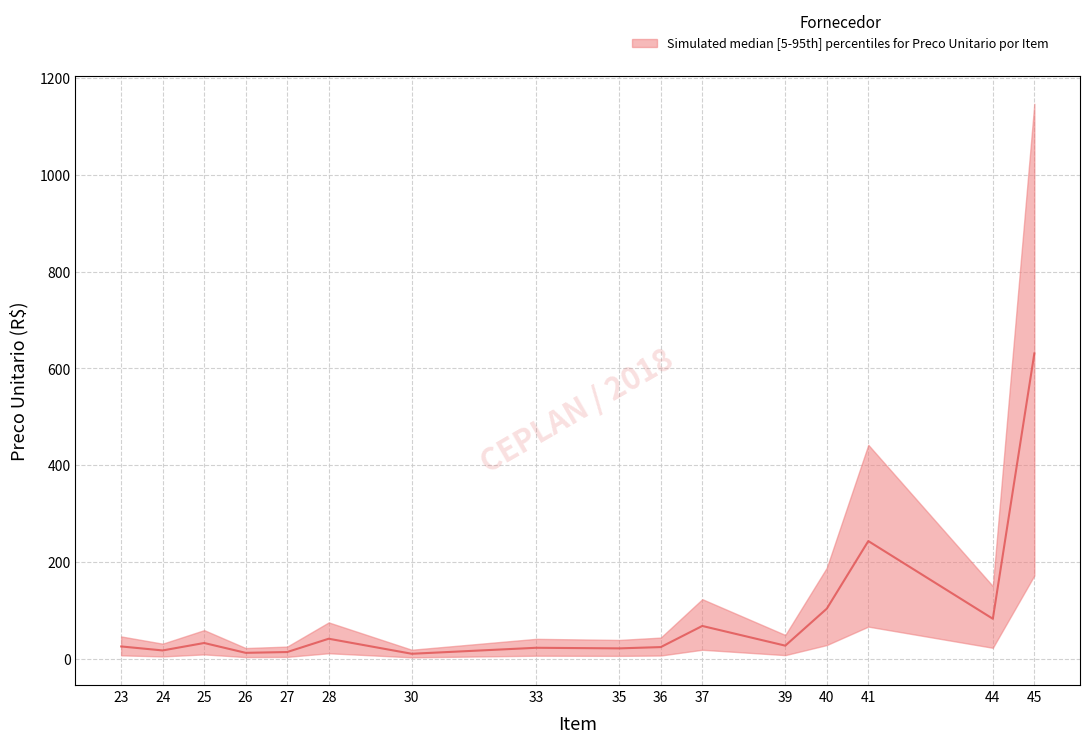

How many interior local peaks does the upper series have?

5